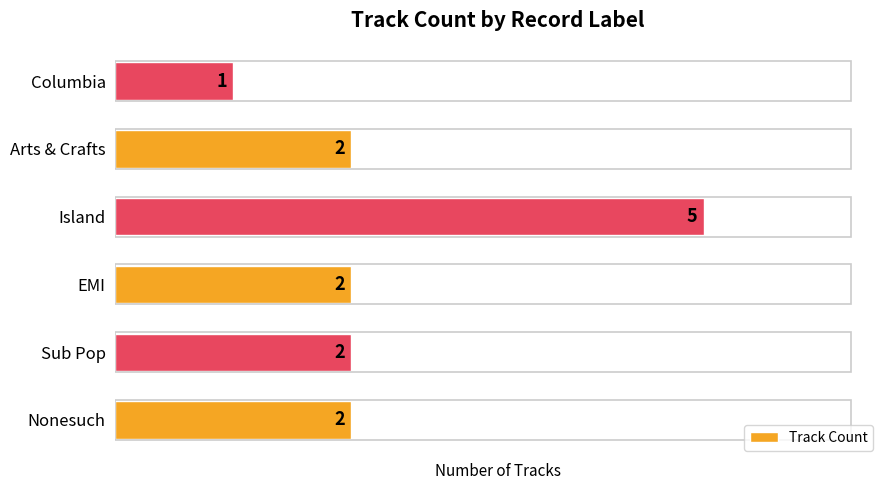

Reading top to bottom, transcribe all the data shown in this chart.

Columbia=1	Arts & Crafts=2	Island=5	EMI=2	Sub Pop=2	Nonesuch=2